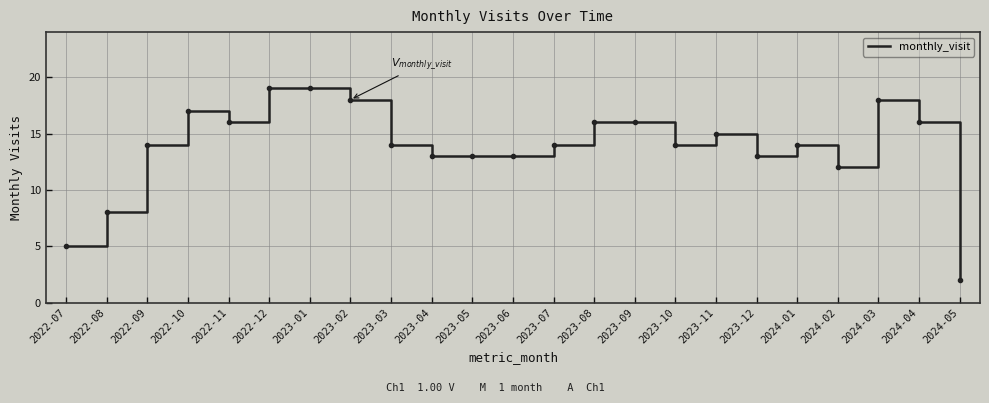

What position from the left is 2023-06?

12